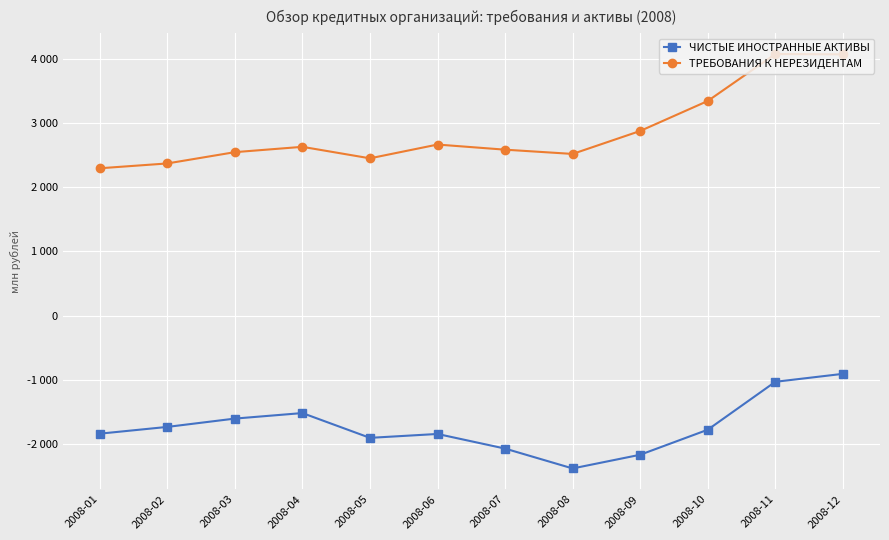

List the labels in order of ЧИСТЫЕ ИНОСТРАННЫЕ АКТИВЫ value, largest first.

2008-12, 2008-11, 2008-04, 2008-03, 2008-02, 2008-10, 2008-01, 2008-06, 2008-05, 2008-07, 2008-09, 2008-08